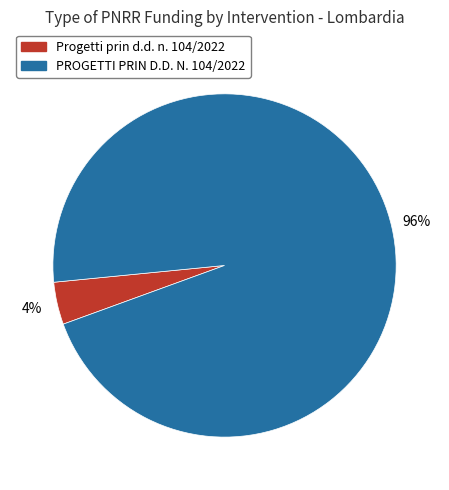

How many segments does this pie chart have?

2